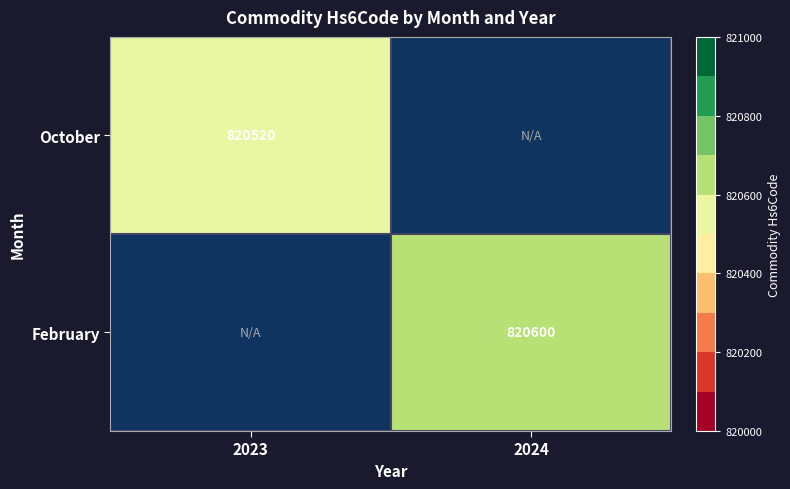

The value of February at 2024 is 1245113.7. True or false?

False